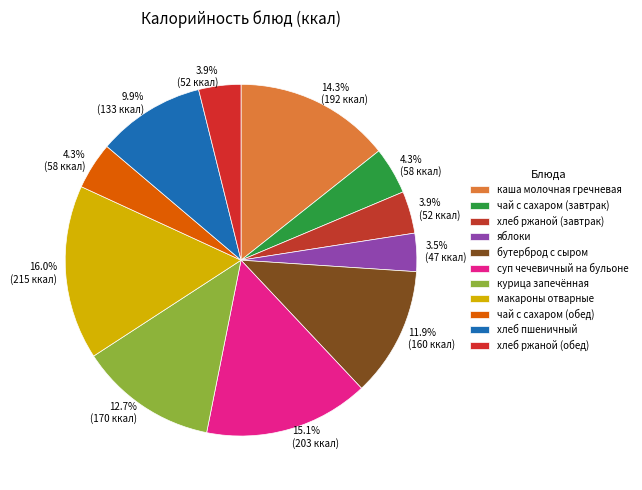

To the nearest percent, what percentage of the pie is чай с сахаром (обед)?

4%